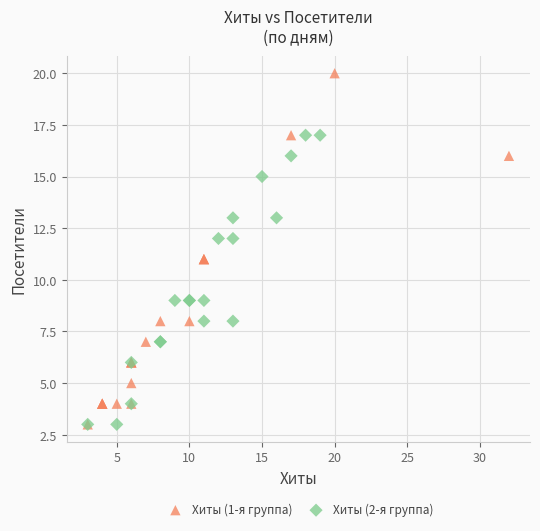

Which series has the largest Y range (max minus min)?

Хиты (1-я группа)